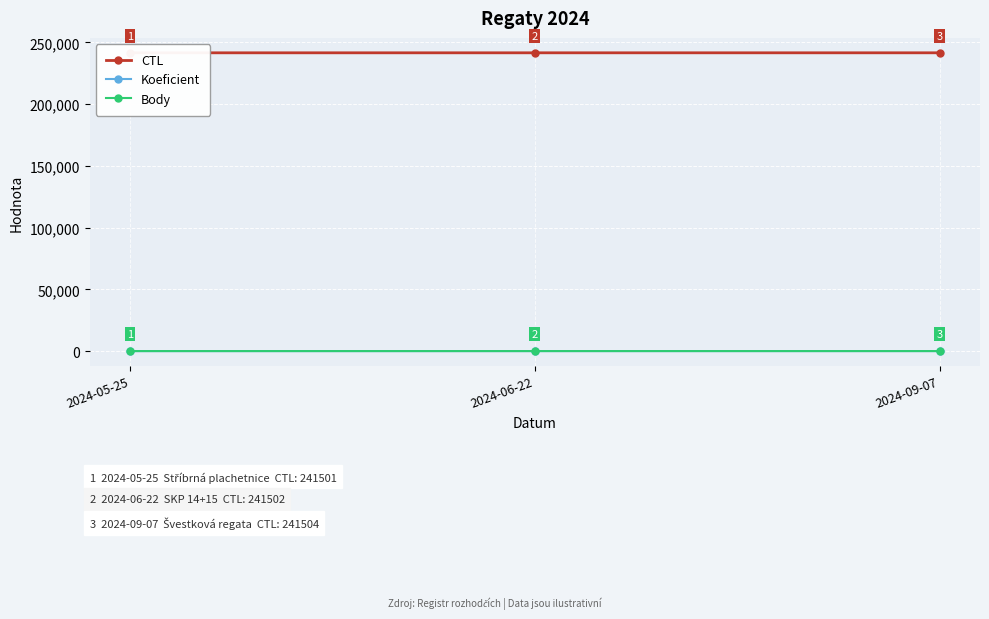

The value of Koeficient at 2024-05-25 is 3. True or false?

True